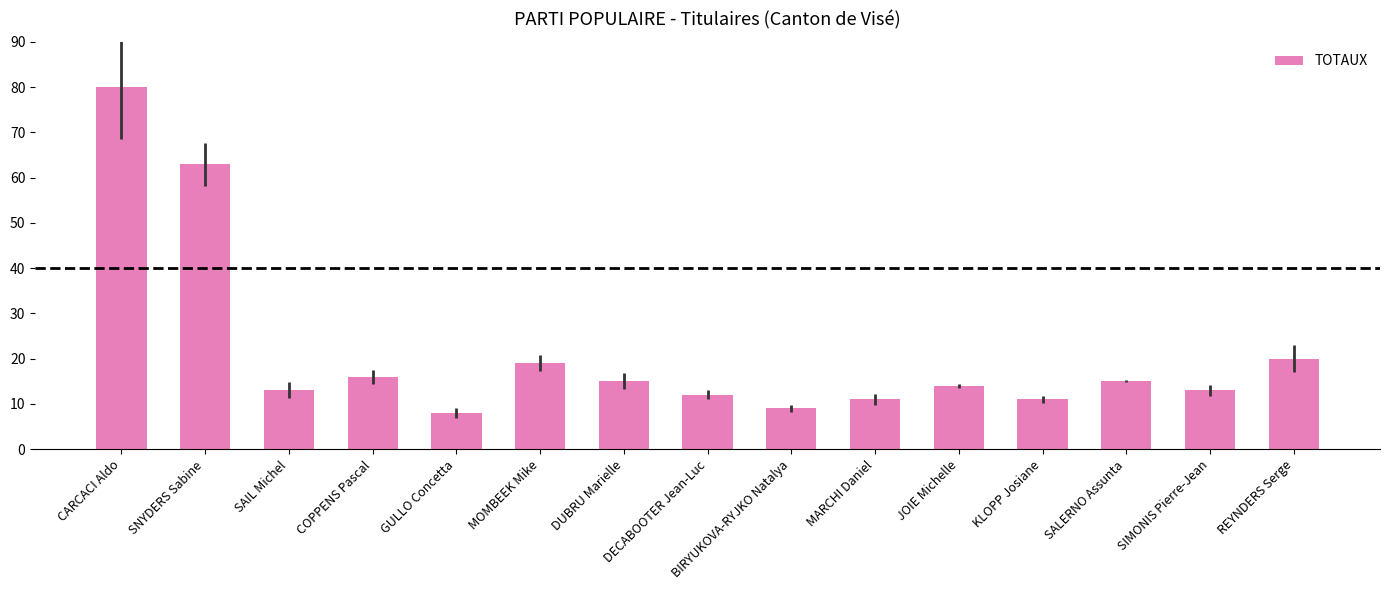

Are the bars grouped side by side (vs. stacked)?

No